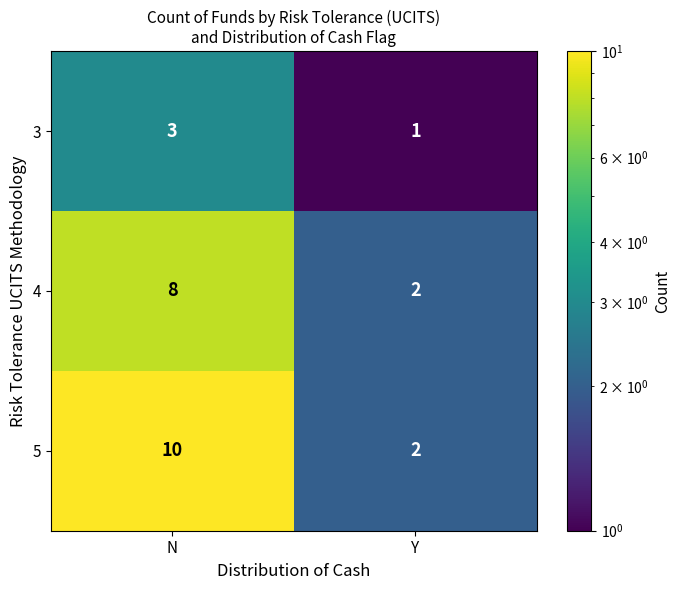

What is the sum of the 3 values at Y and N?

4